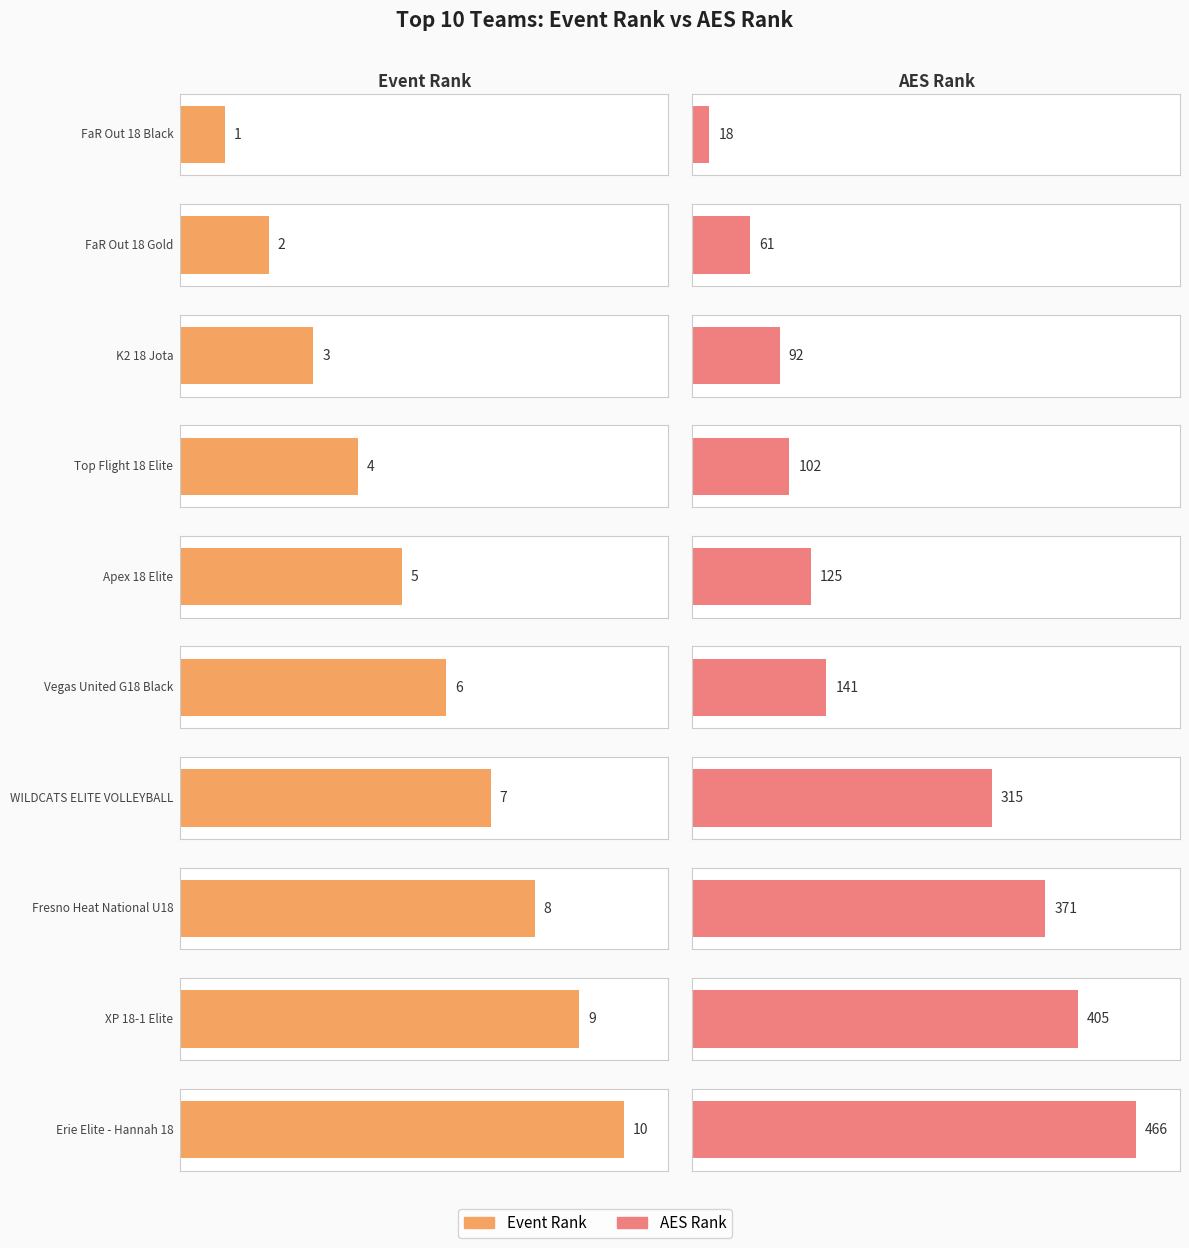

At which category does the chart reach its peak across all series?

Erie Elite - Hannah 18